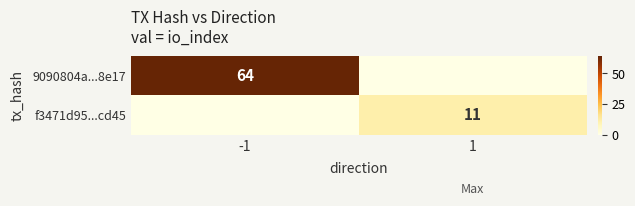

Is the value of 9090804a...8e17 at -1 greater than the value of f3471d95...cd45 at 1?

Yes